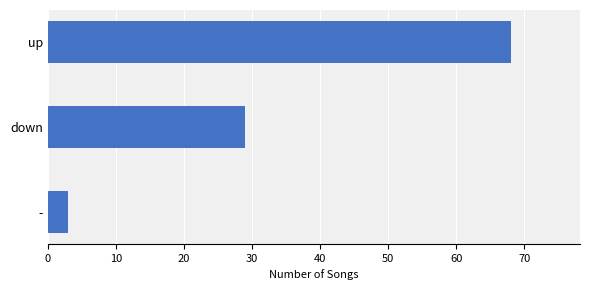

Are the bars grouped side by side (vs. stacked)?

No